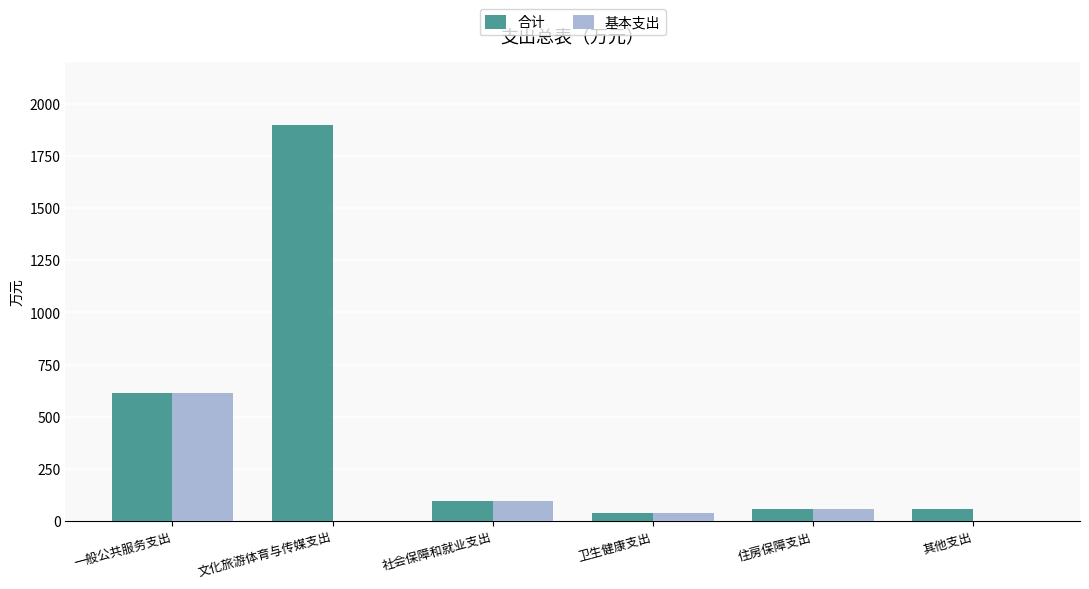

What are all the series names shown in the legend?

合计, 基本支出